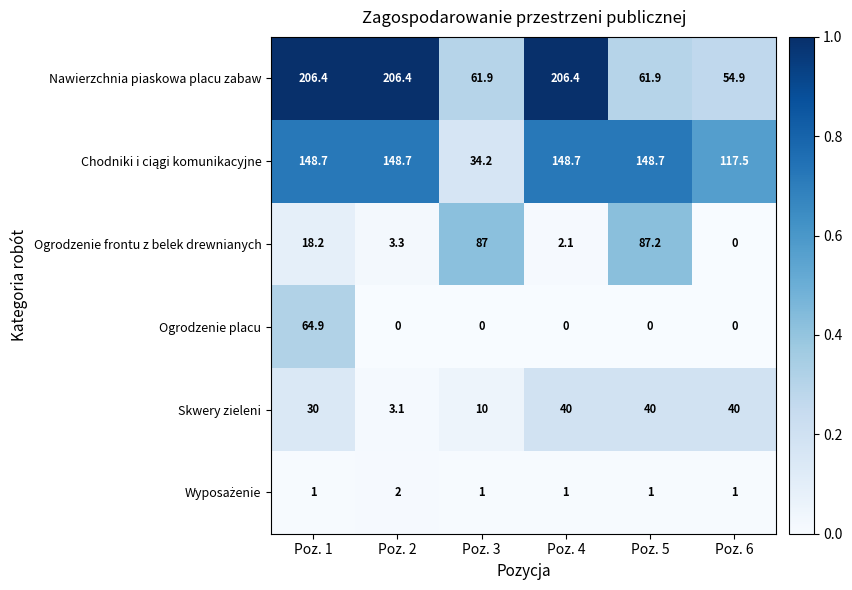

The value of Ogrodzenie frontu z belek drewnianych at Poz. 3 is 35.8. True or false?

False